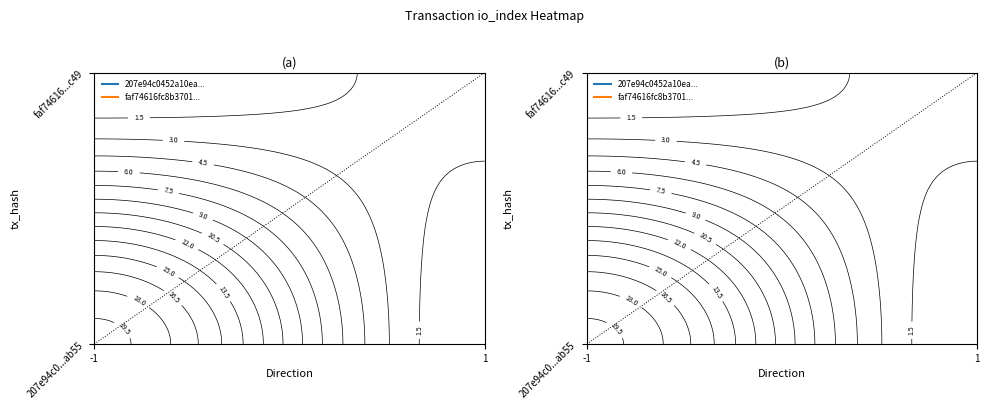

How many categories are shown in the chart?

2